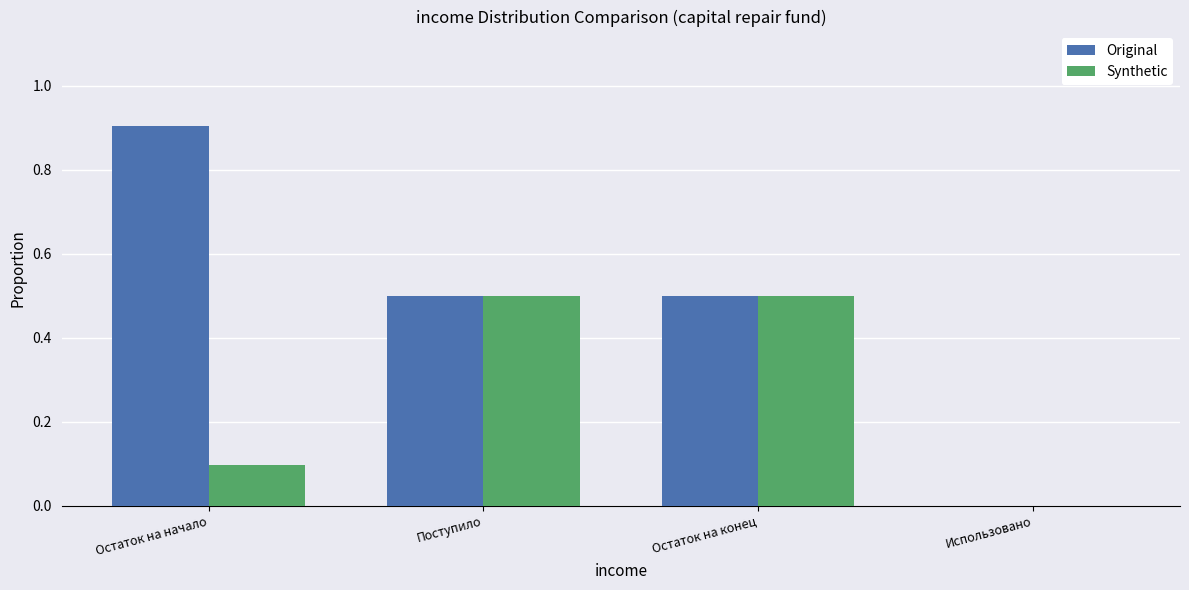

The value of Original at Остаток на начало is 0.5. True or false?

False